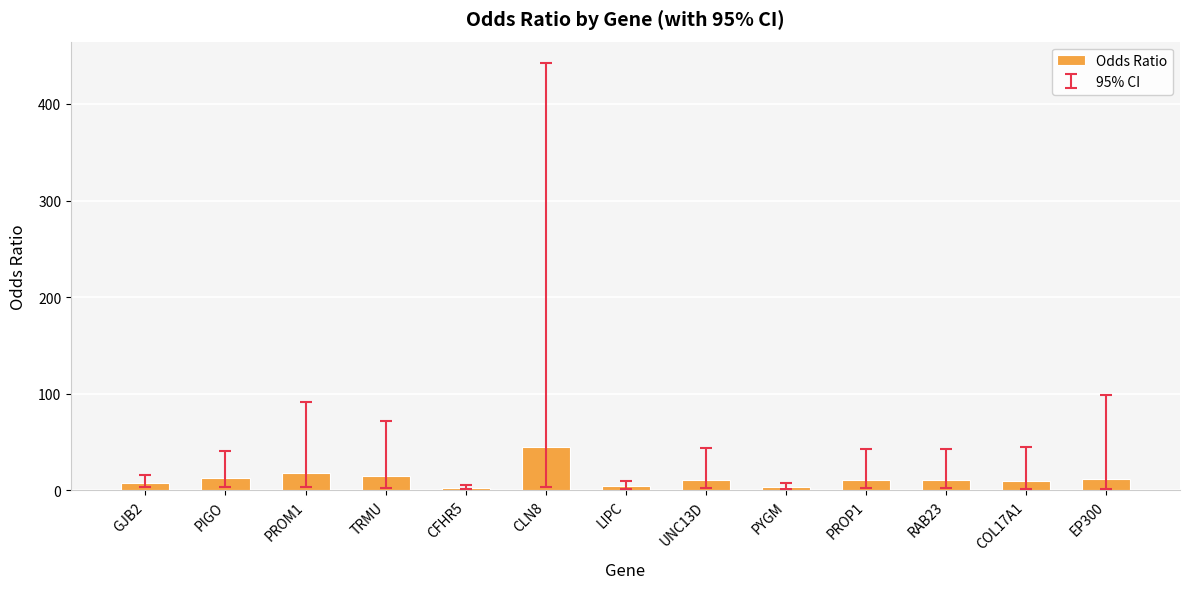

The chart shows a value of 10.4 at RAB23. True or false?

True